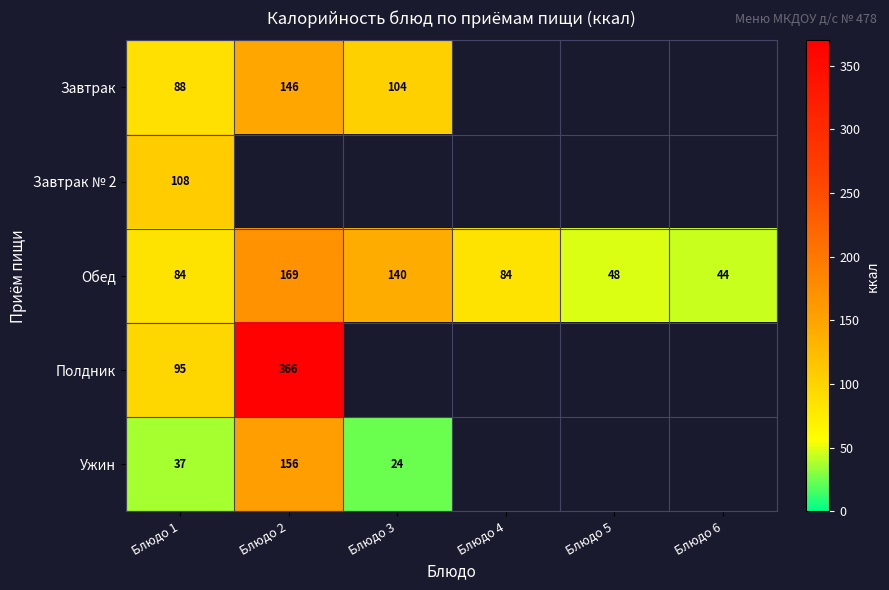

Between Блюдо 6 and Блюдо 5, which is larger?

Блюдо 5